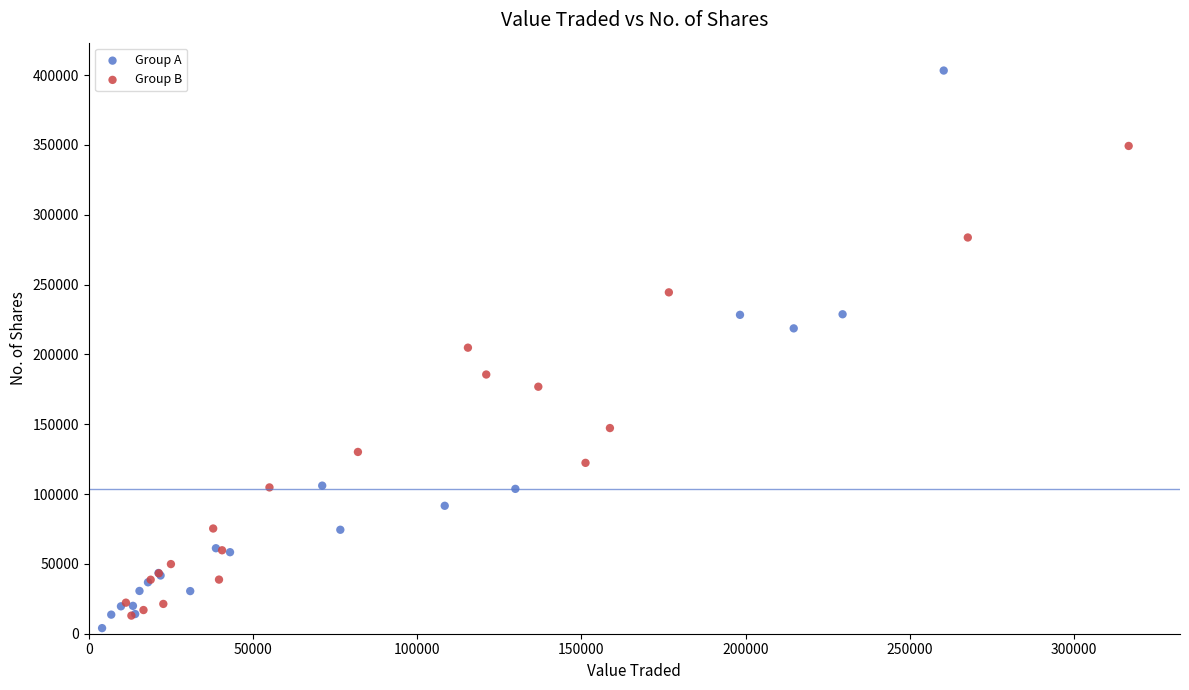

Which series reaches the maximum Y coordinate?

Group A